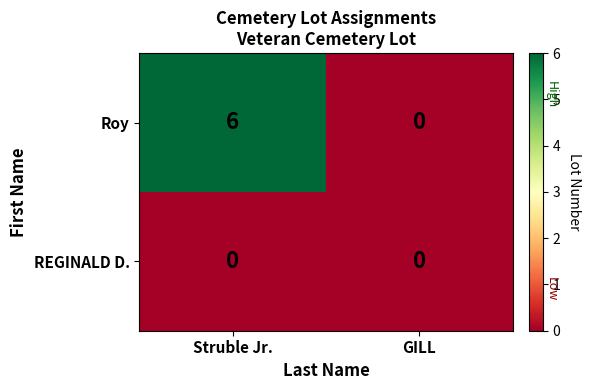

At which category is the sum across all series the highest?

Struble Jr.